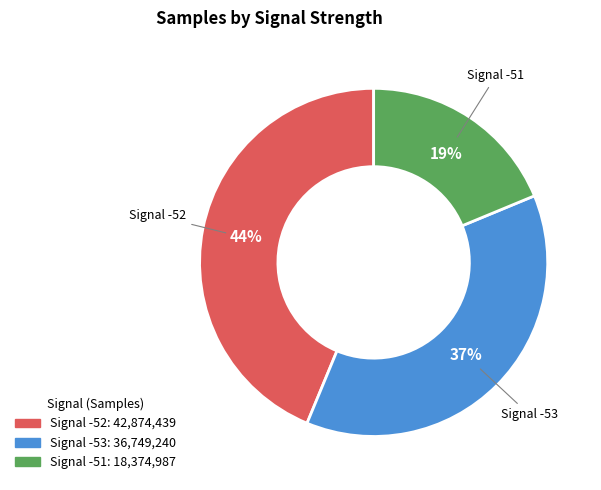

How many slices are in this pie chart?

3